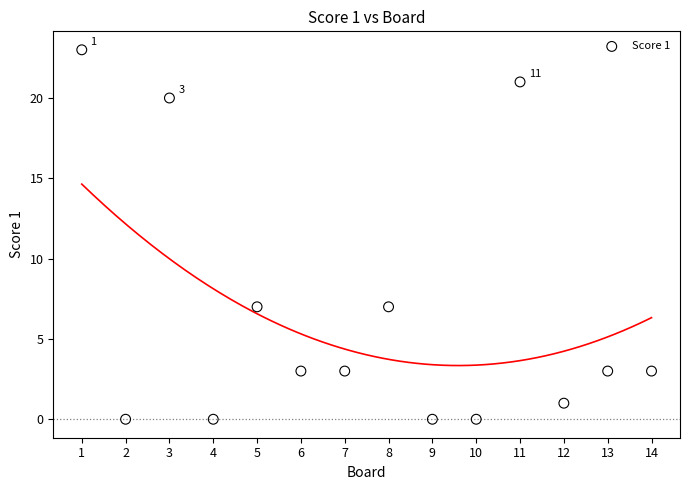

What is the range of X values (max minus min)?

13